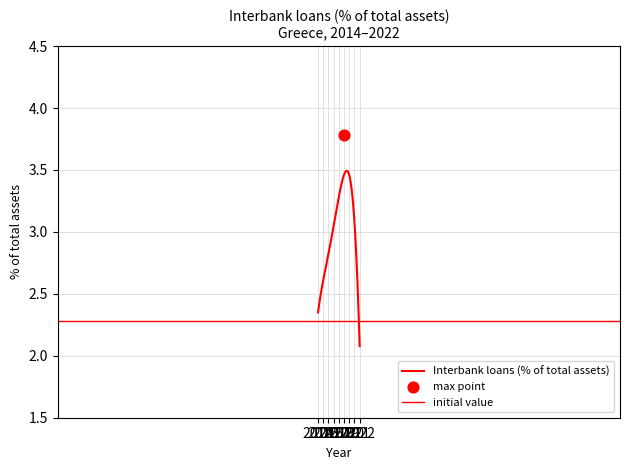

What is the change in value from 2018 to 2021?

-0.2